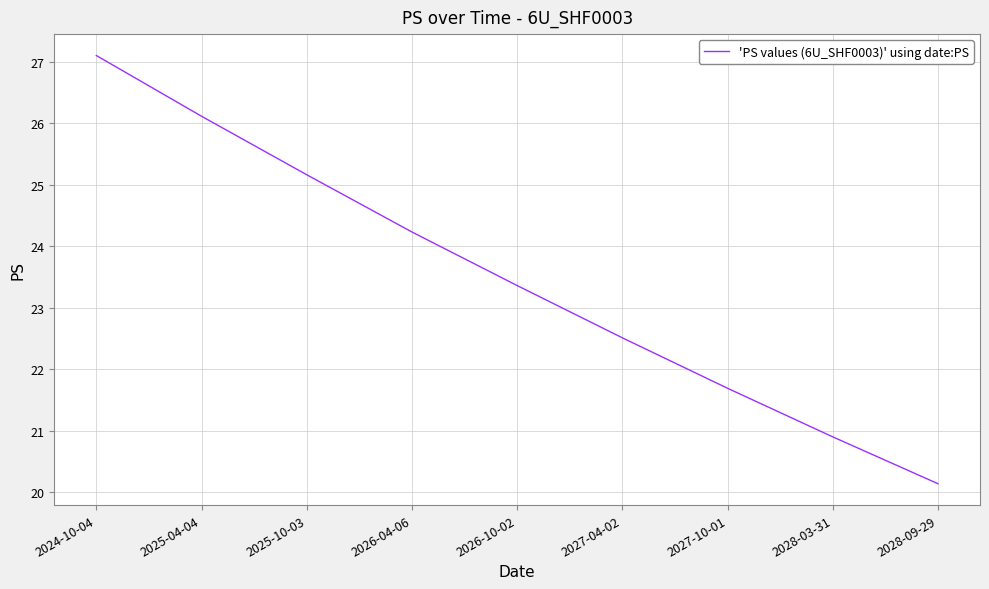

Reading left to right, list all the values displayed in this chart.

2024-10-04=27.1	2025-04-04=26.1	2025-10-03=25.2	2026-04-06=24.2	2026-10-02=23.4	2027-04-02=22.5	2027-10-01=21.7	2028-03-31=20.9	2028-09-29=20.1